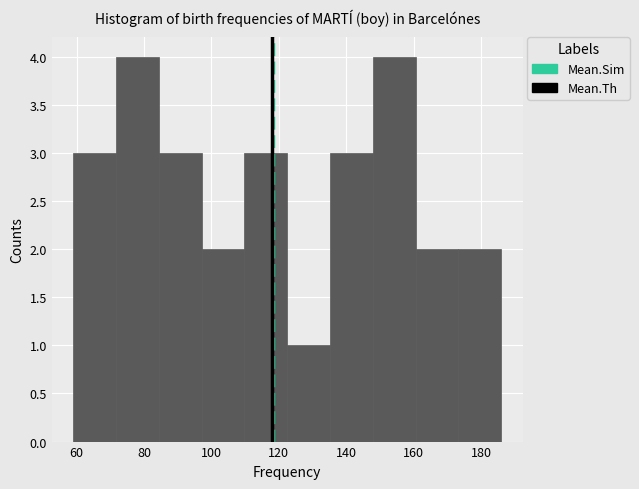

Reading left to right, list every bar in this chart as the range it spans on the x-axis followed by its height. Neither the bar edges nor the heights are printed on the chart, so give them approximately, as read against the axes.

60 to 72: 3
72 to 84: 4
84 to 98: 3
98 to 110: 2
110 to 122: 3
122 to 136: 1
136 to 148: 3
148 to 160: 4
160 to 174: 2
174 to 186: 2